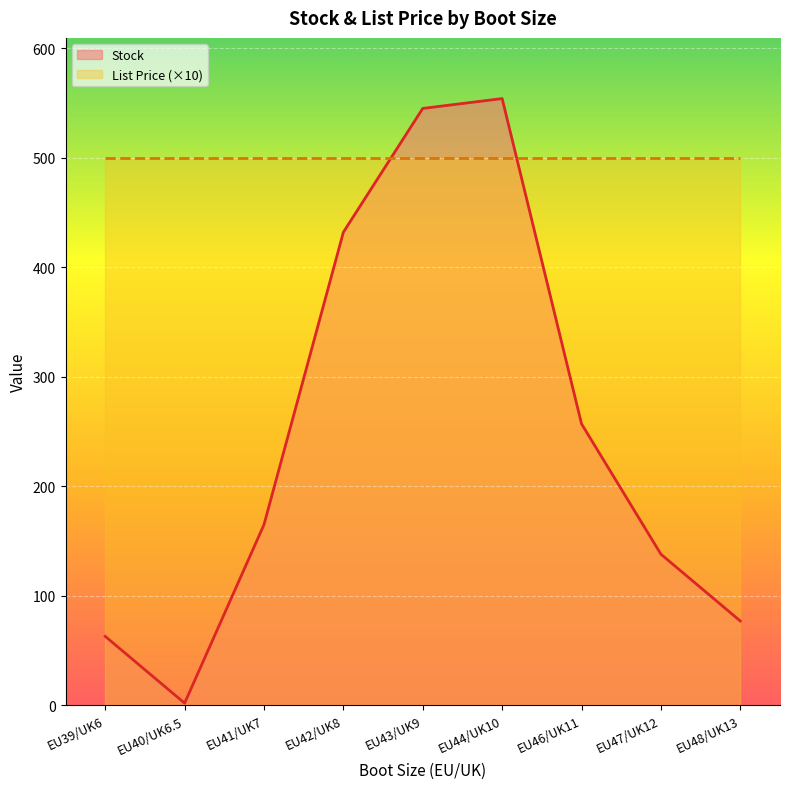

What is the difference between the values at EU48/UK13 and EU40/UK6.5?

75